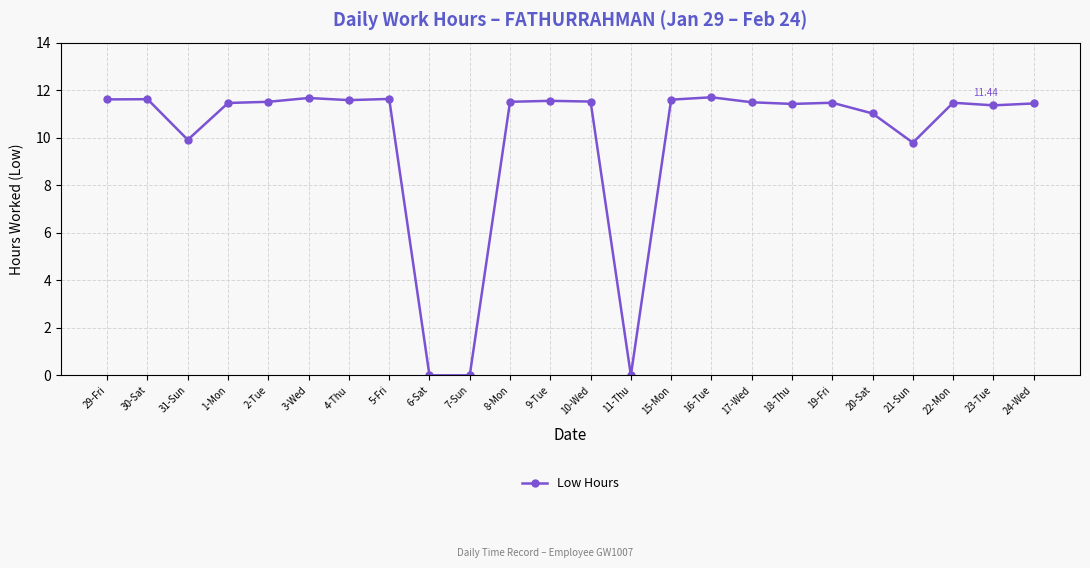

Which has a higher value, 21-Sun or 4-Thu?

4-Thu